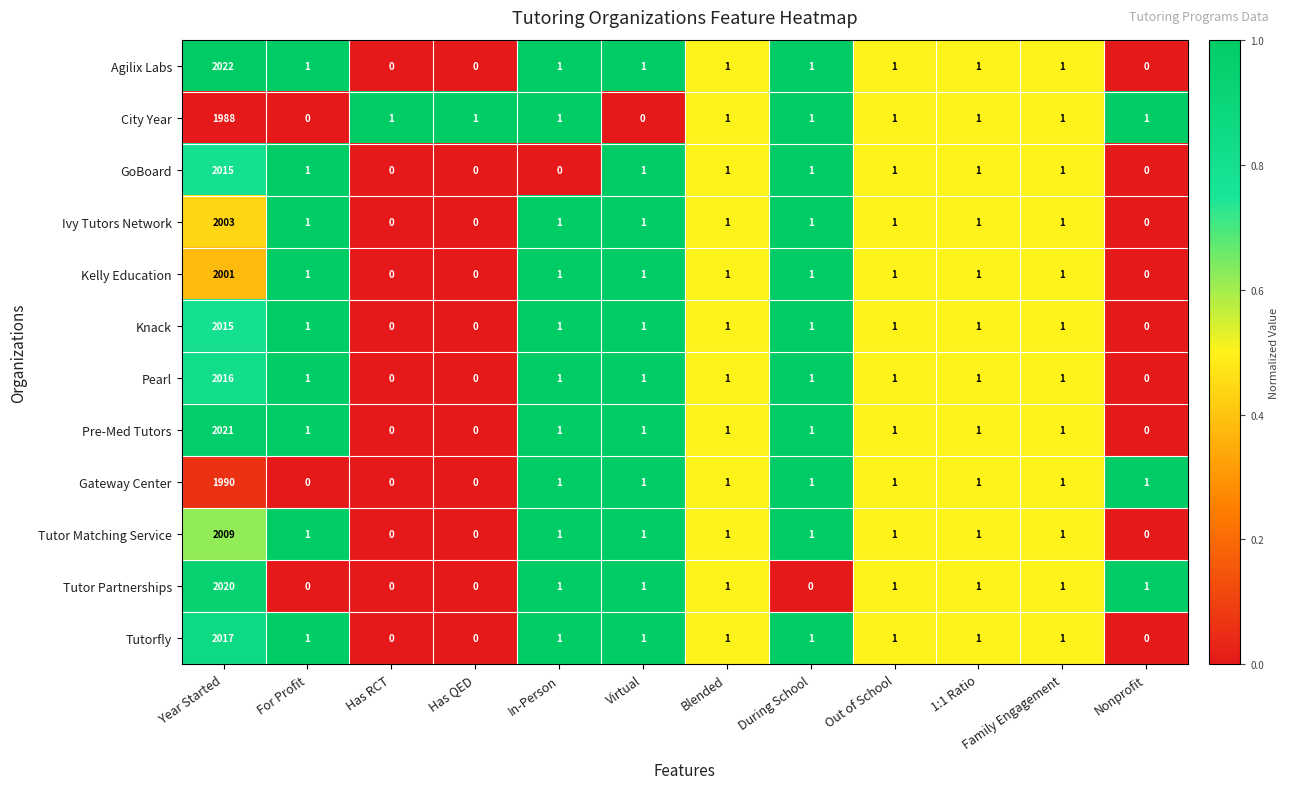

How many data points in Tutor Partnerships are less than 1?

4